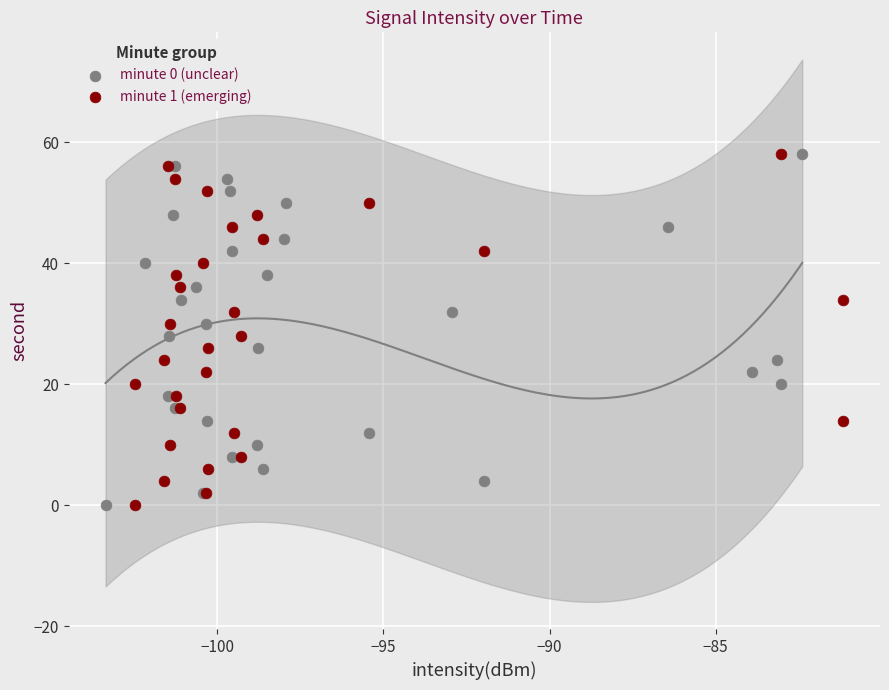

What are all the series names shown in the legend?

minute 0 (unclear), minute 1 (emerging)